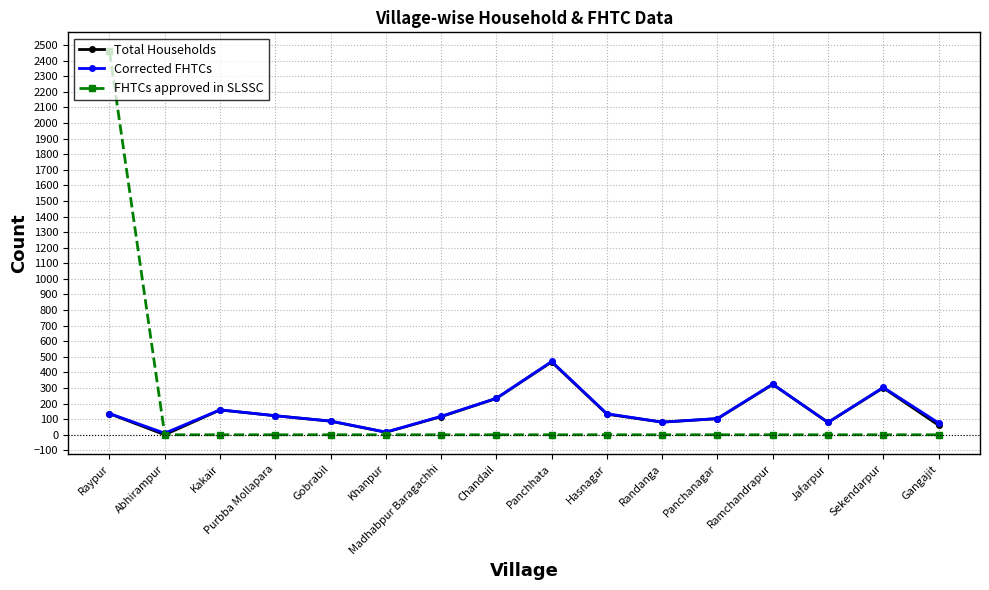

Is it true that Corrected FHTCs equals 122 at Purbba Mollapara?

True